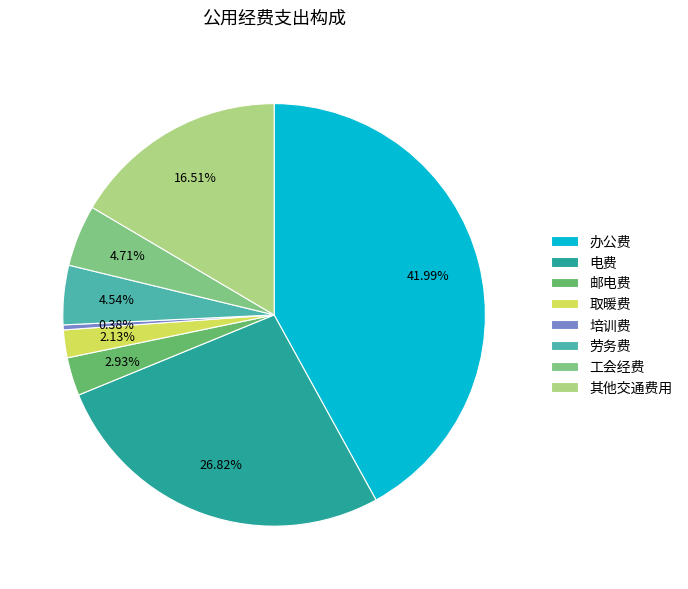

To the nearest percent, what is the difference between the largest and smallest slice percentages?

42%